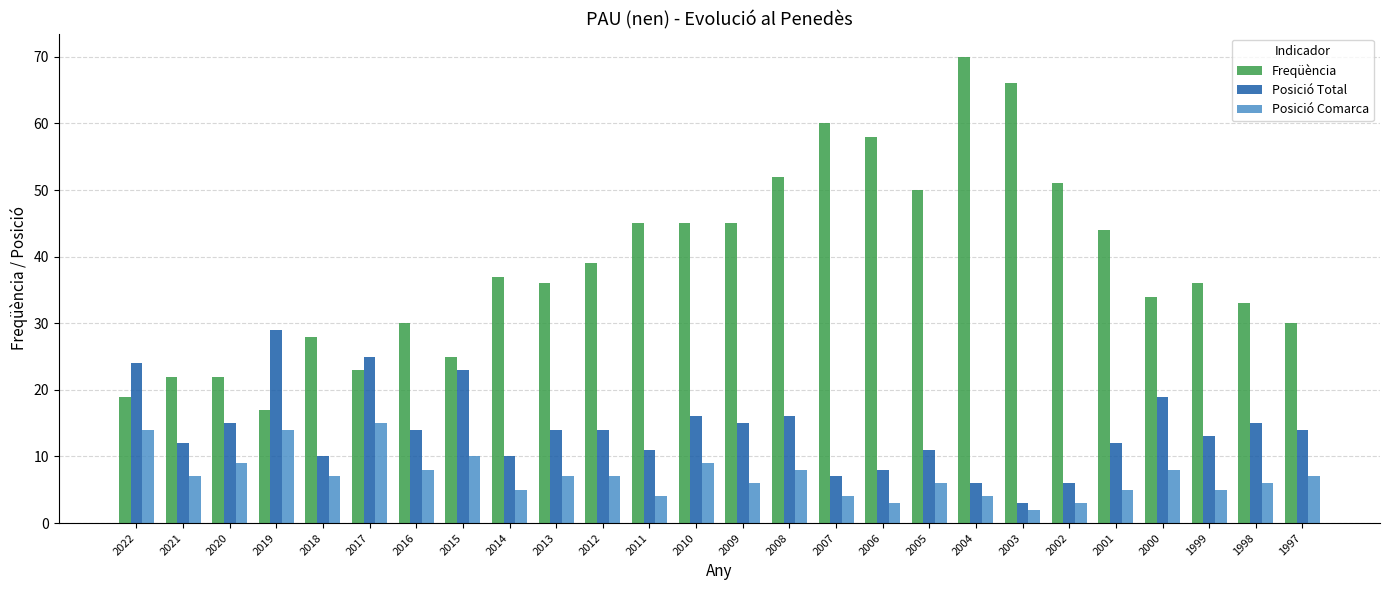

Rank the series by their average value, from highest to lowest.

Freqüència, Posició Total, Posició Comarca